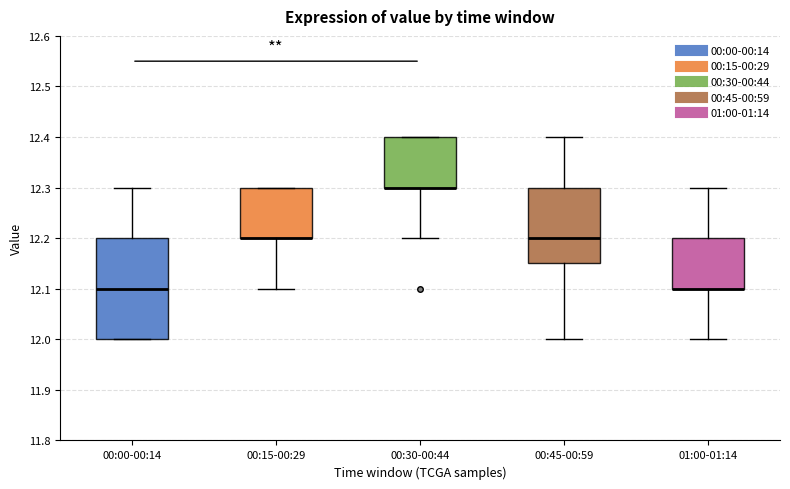

Comparing the boxes themselves (not the whiskers), which one is the tallest?

00:00-00:14